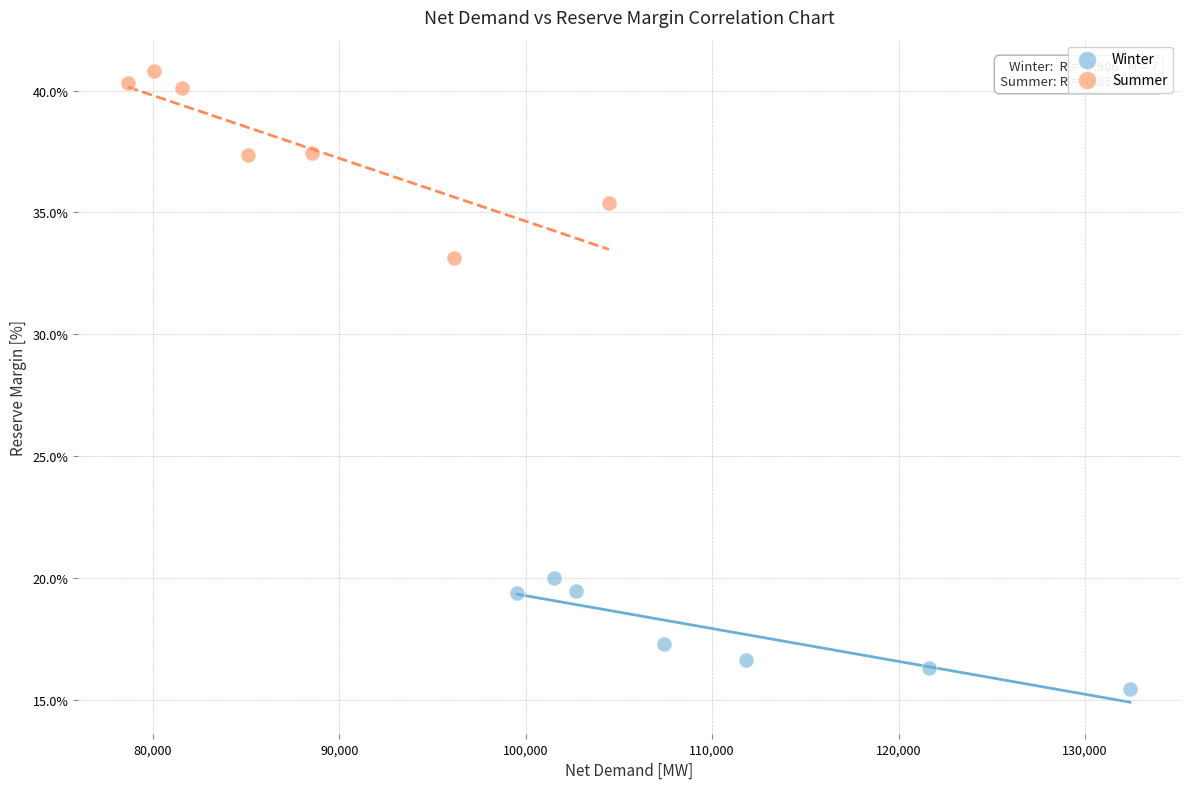

What are all the series names shown in the legend?

Winter, Summer